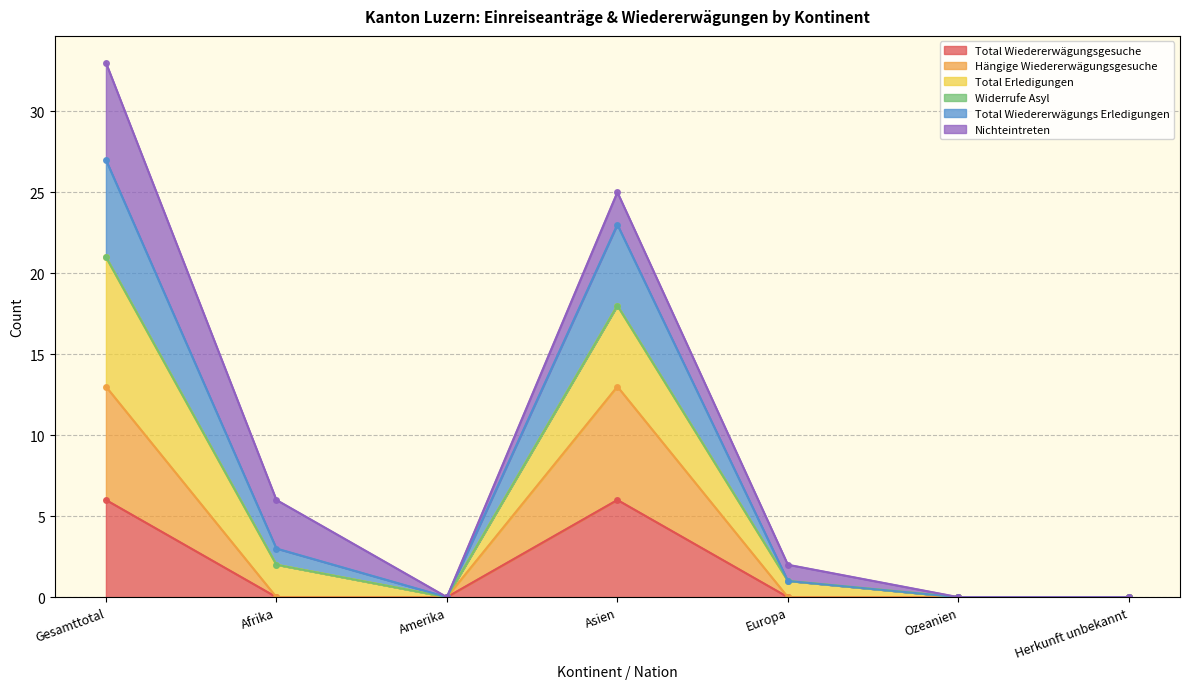

Count the Hängige Wiedererwägungsgesuche values in the range 0 to 13.

7